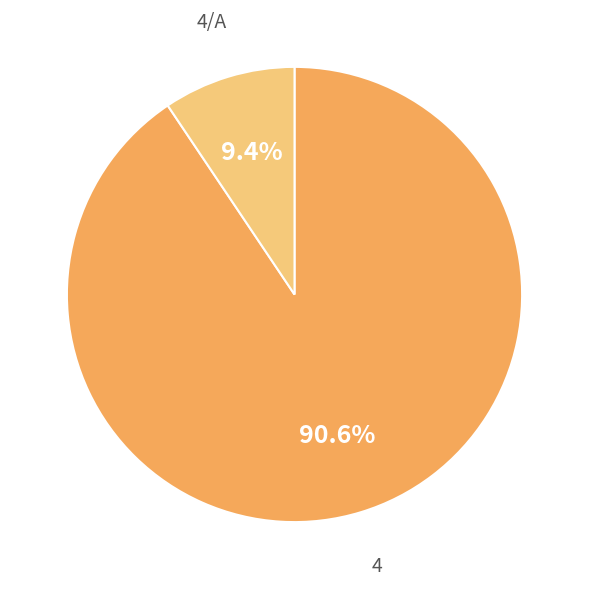

Is there any slice that represents more than half of the pie?

Yes